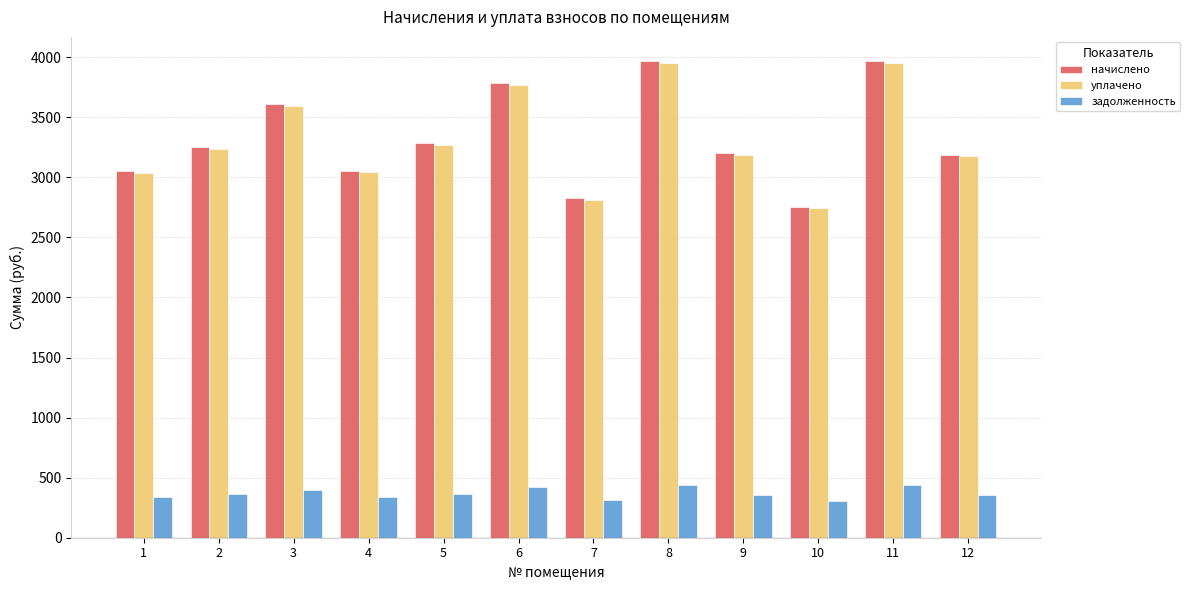

At how many categories does at least one series exceed 2199?

12